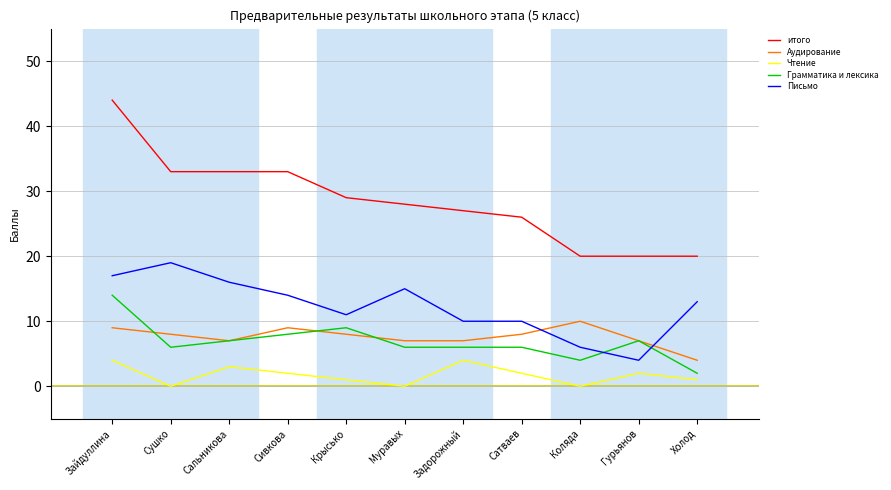

What is the difference between the second highest and minimum values in the Чтение series?

4